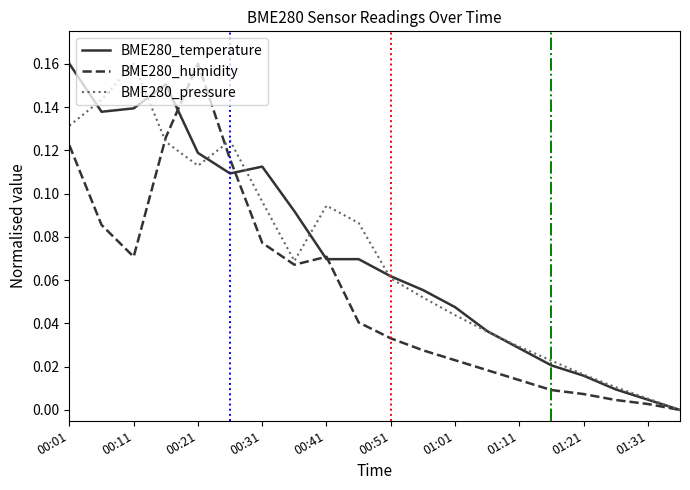

How many lines are shown in the chart?

3